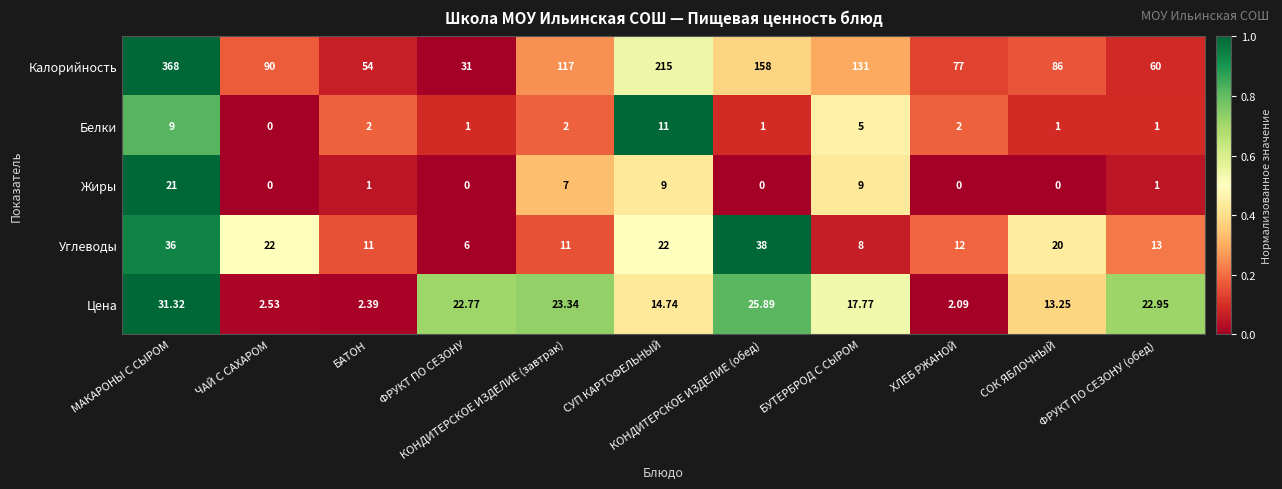

Which series has the largest total across all categories?

Калорийность